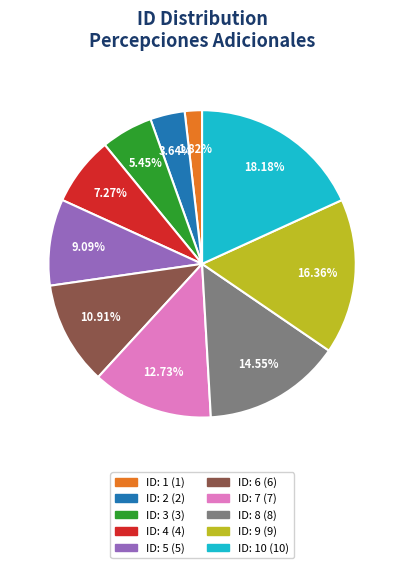

Is there a majority slice in this chart?

No